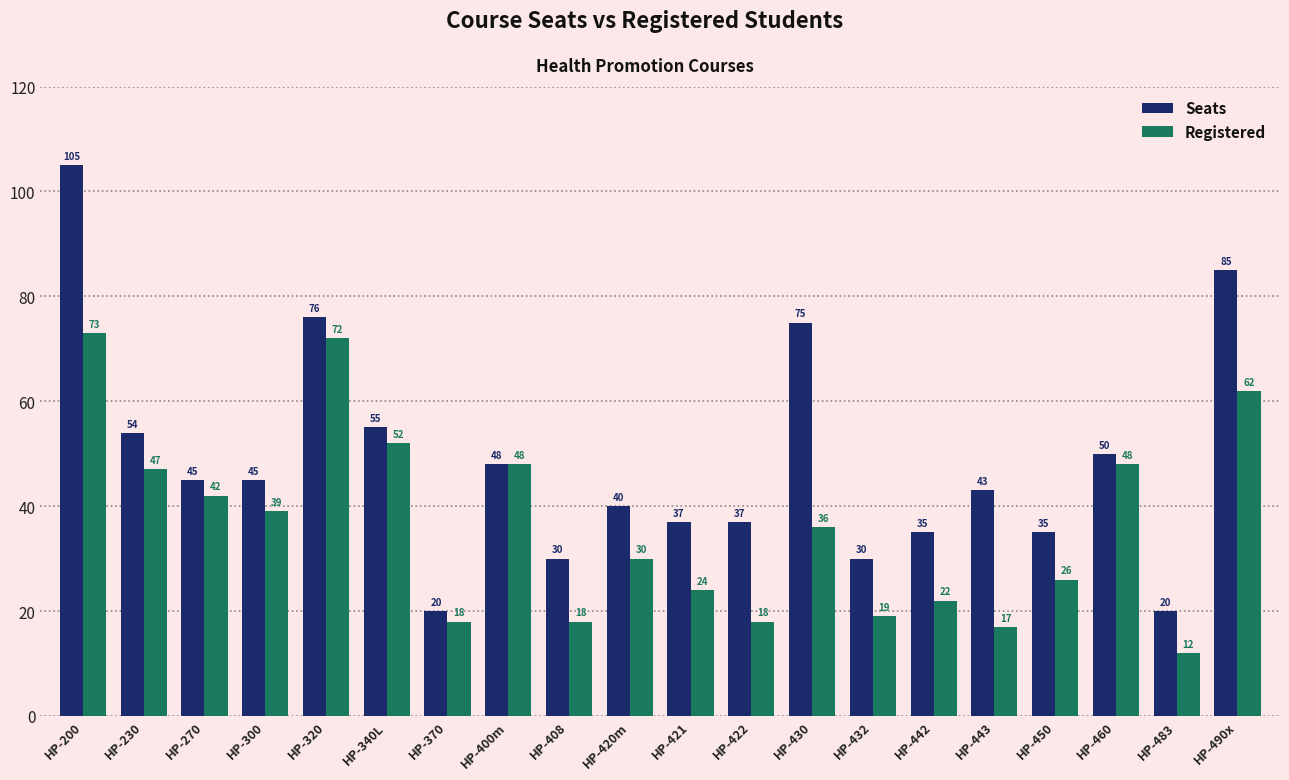

Does the chart contain any negative values?

No